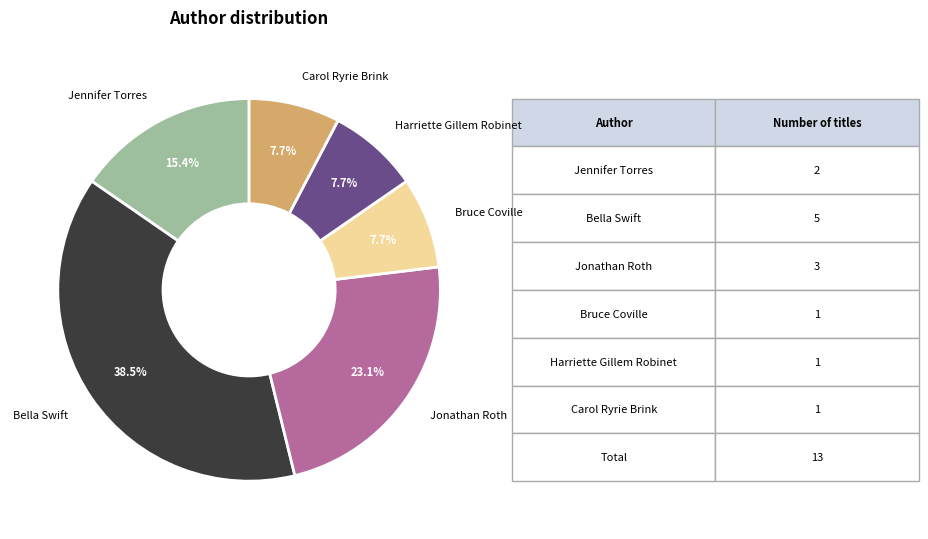

How many slices are in this pie chart?

6